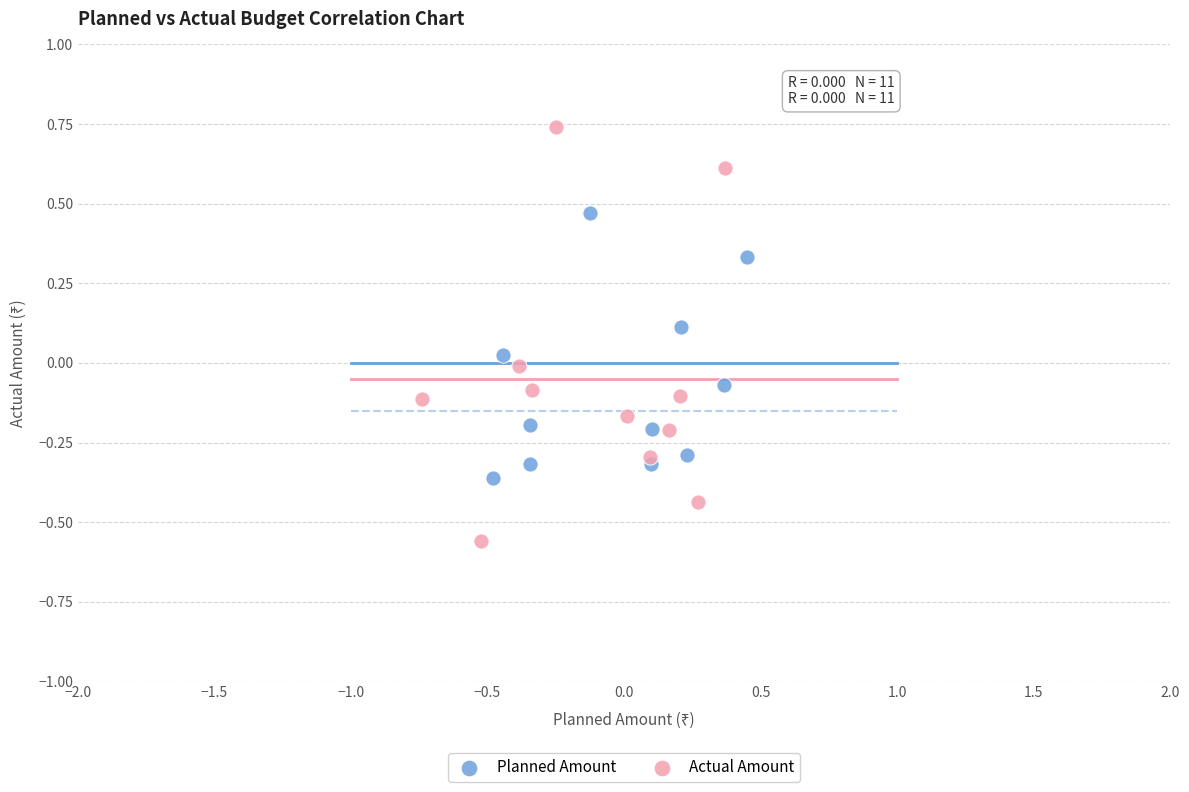

Which series has the largest Y range (max minus min)?

Actual Amount